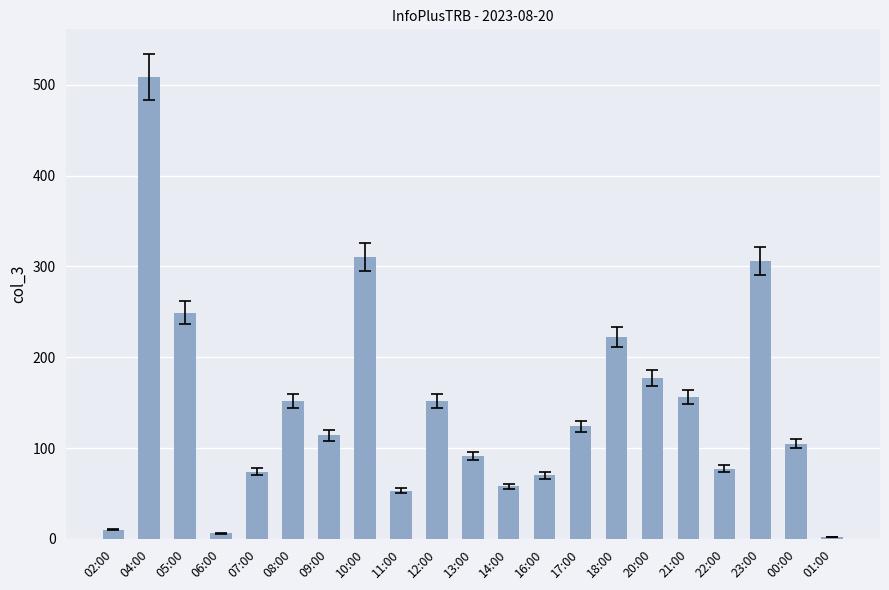

What is the label of the 3rd bar from the right?

23:00